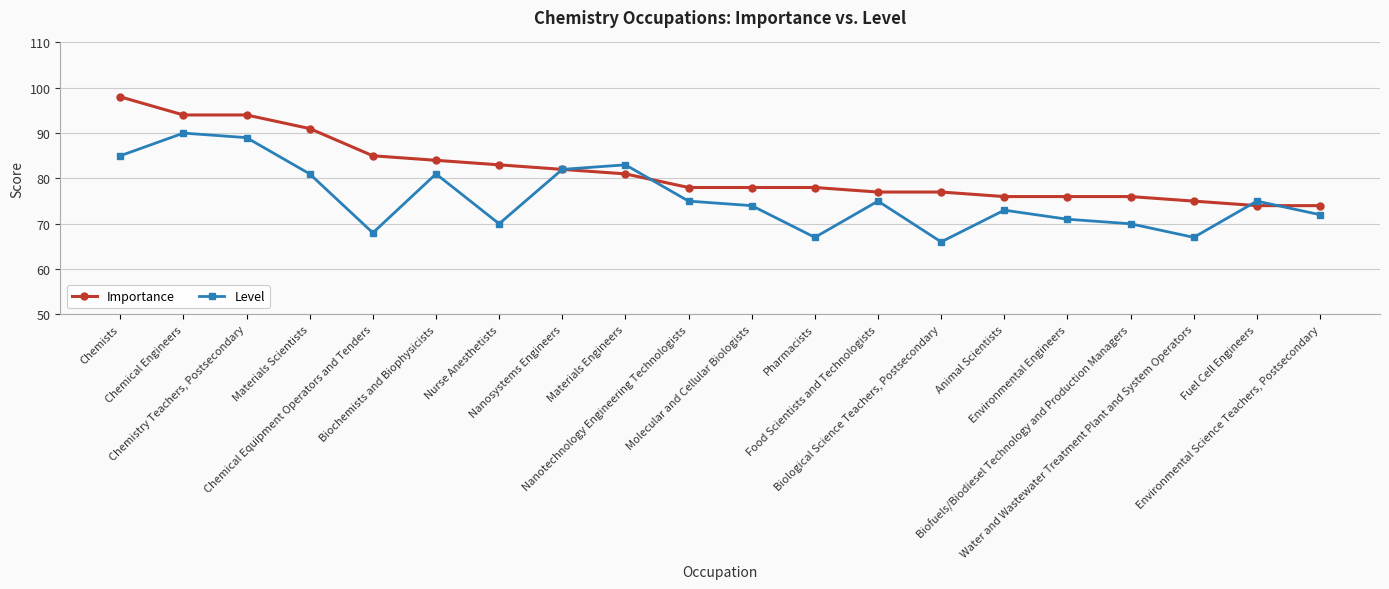

In Level, how many points are higher than both neighbors (excluding endpoints)?

6